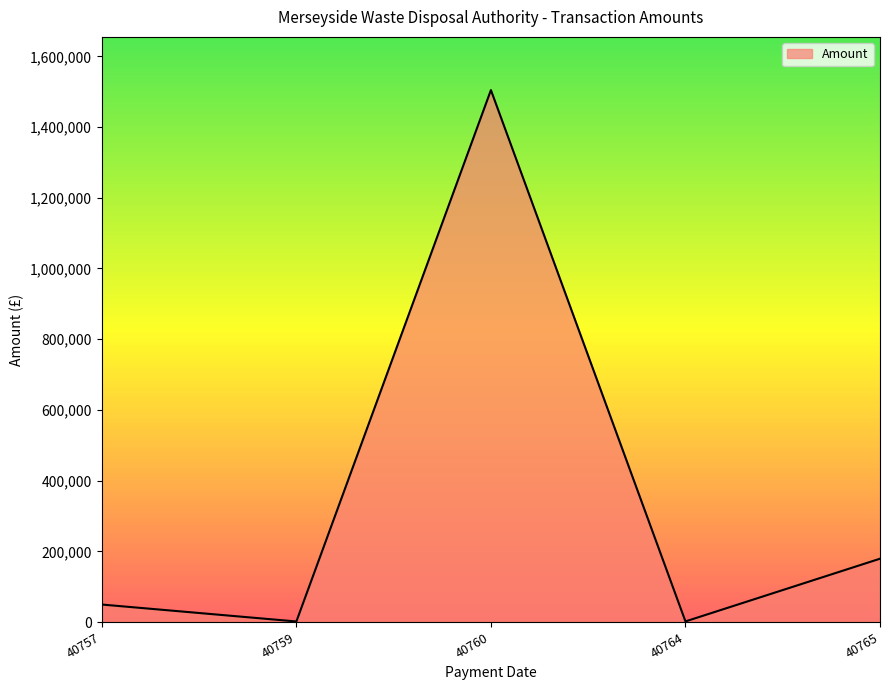

How many categories are shown in the chart?

5